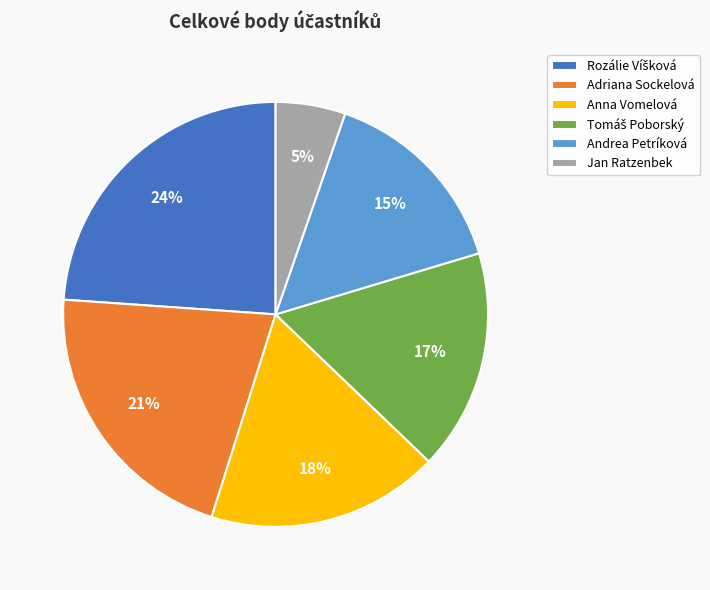

Count the number of slices in the pie.

6